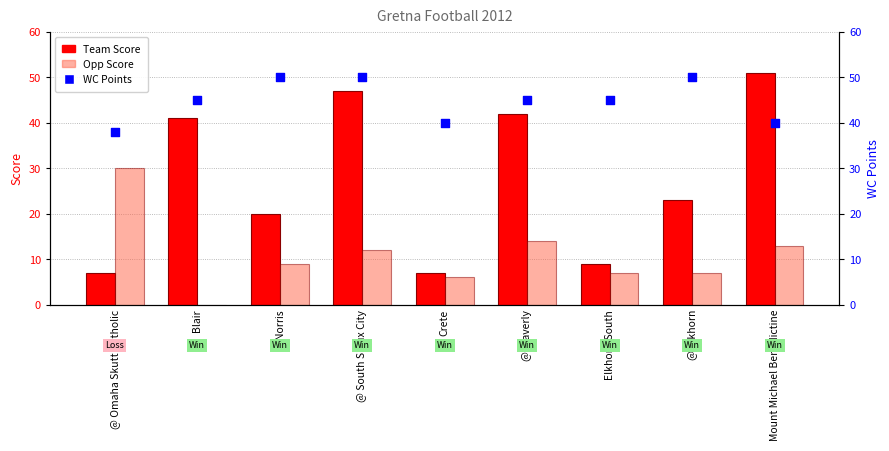

Which series contains the lowest Y value?

Opp Score